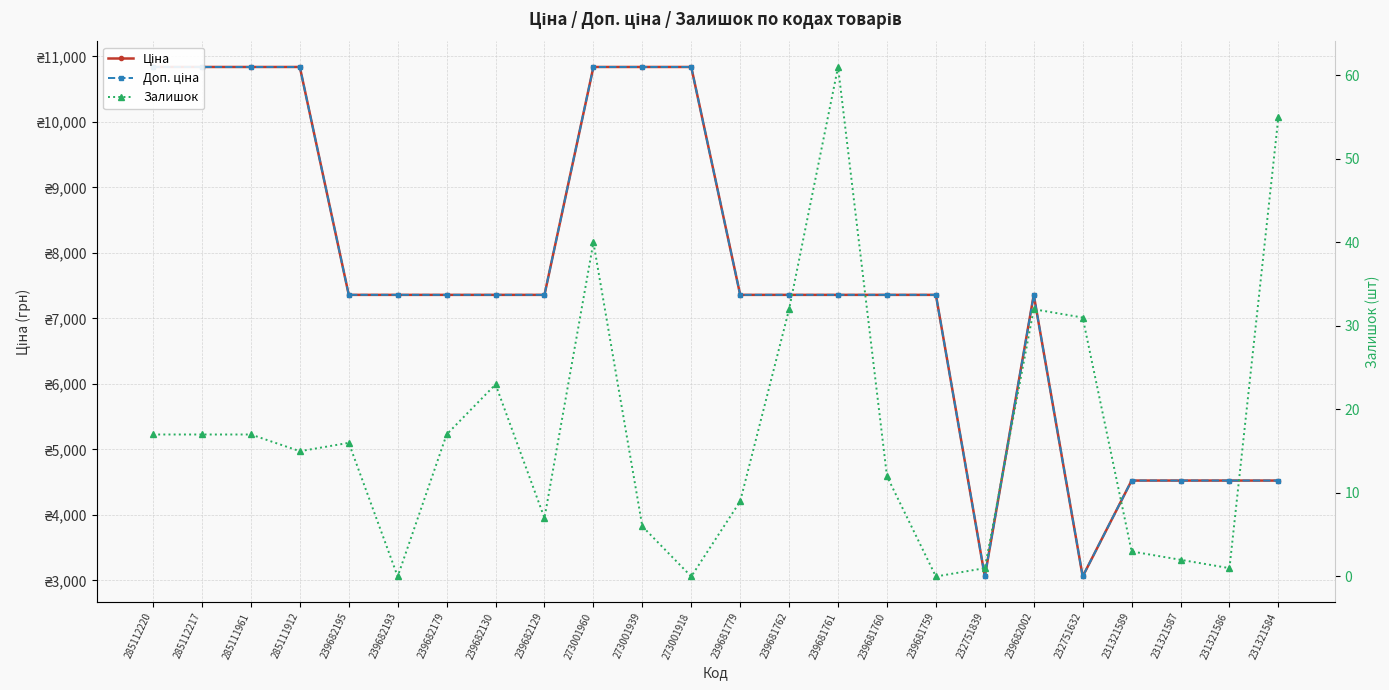

List the series in order of their peak value, highest first.

Ціна, Доп. ціна, Залишок